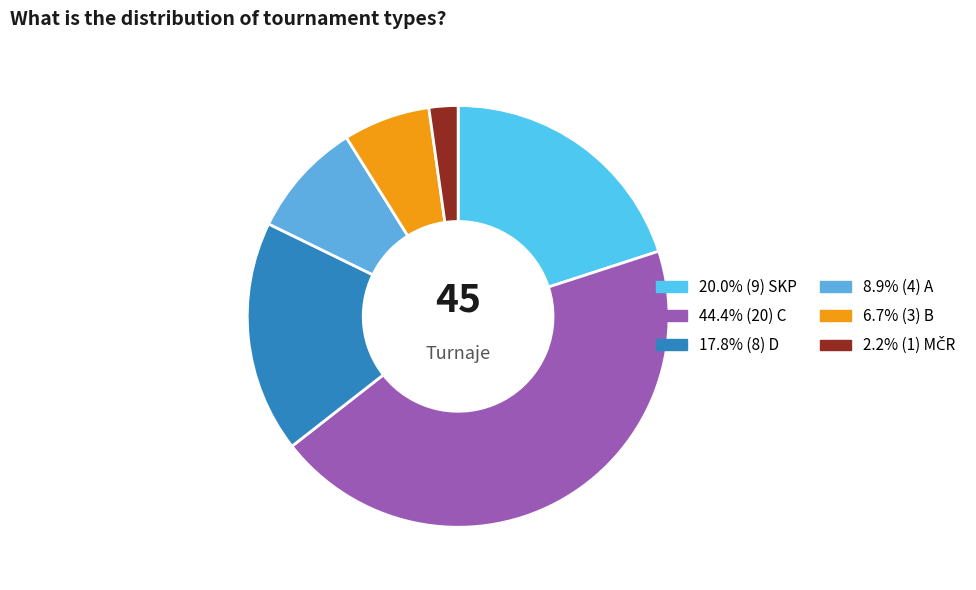

Count the number of slices in the pie.

6